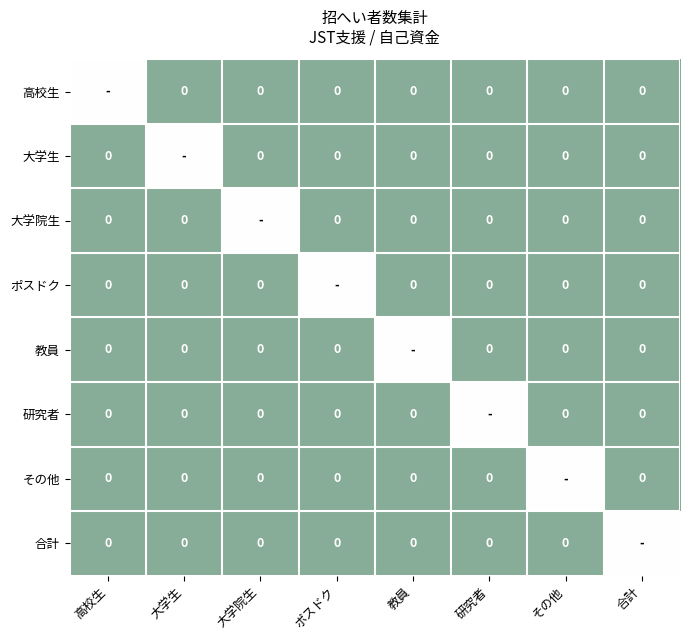

At which category does the chart reach its minimum across all series?

大学生